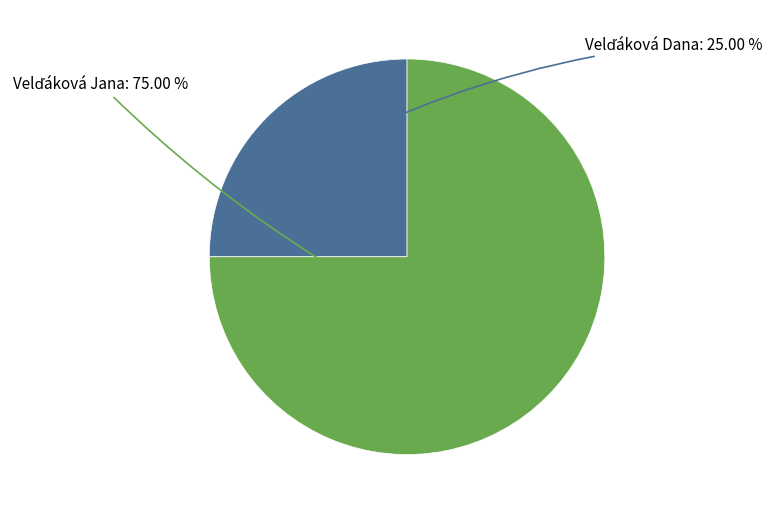

Is there a majority slice in this chart?

Yes